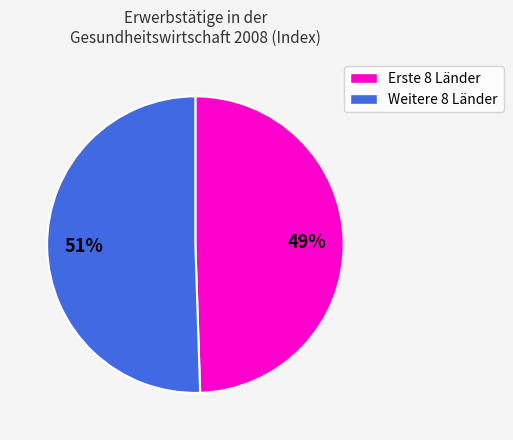

To the nearest percent, what is the combined percentage of Weitere 8 Länder and Erste 8 Länder?

100%